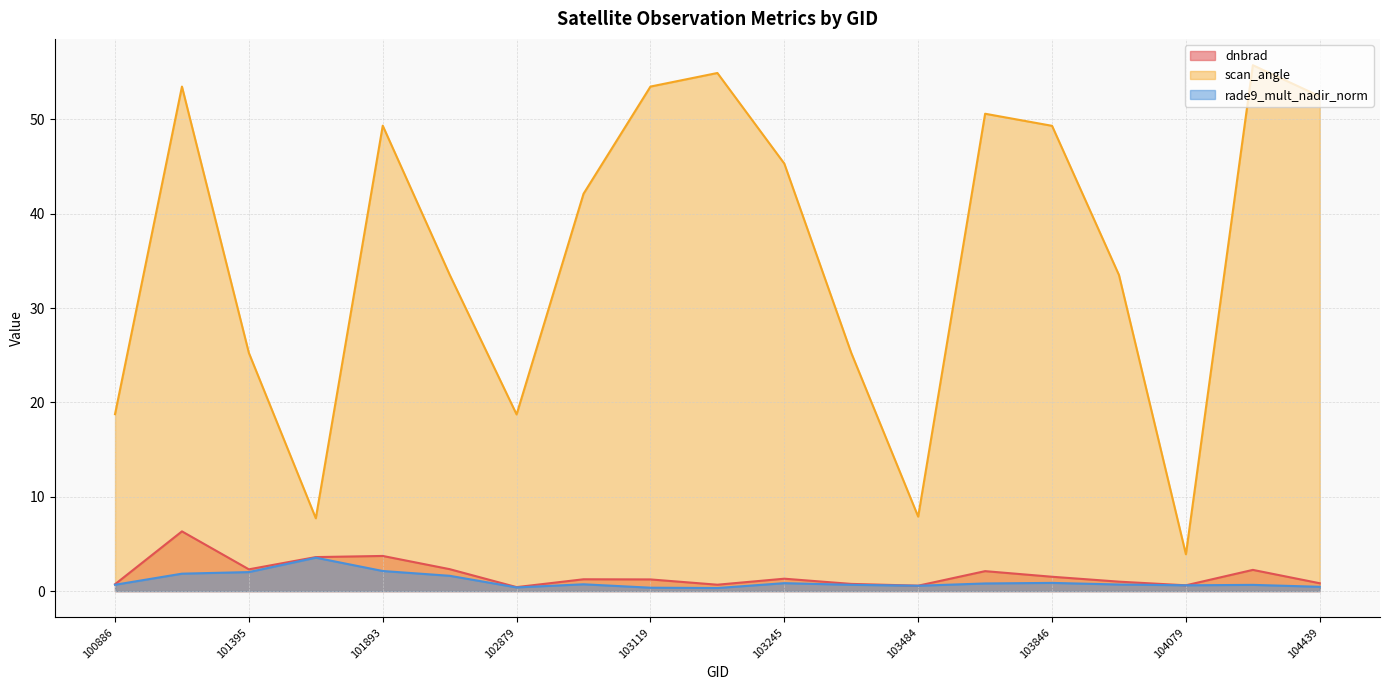

List the series in order of their peak value, lowest first.

rade9_mult_nadir_norm, dnbrad, scan_angle